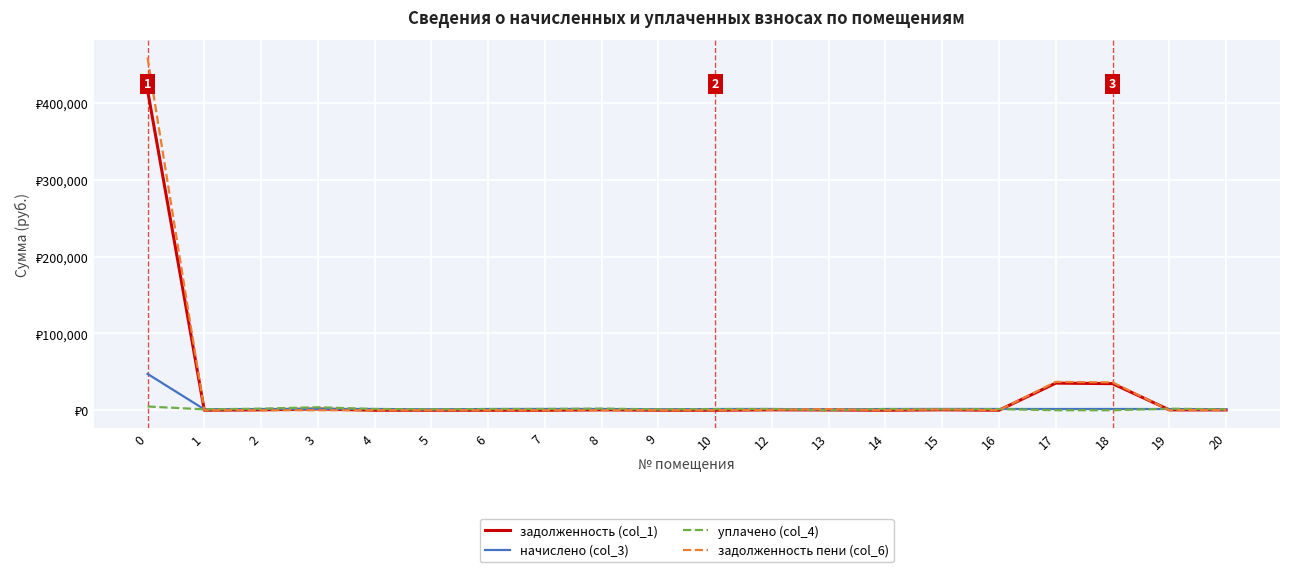

What are all the series names shown in the legend?

задолженность (col_1), начислено (col_3), уплачено (col_4), задолженность пени (col_6)